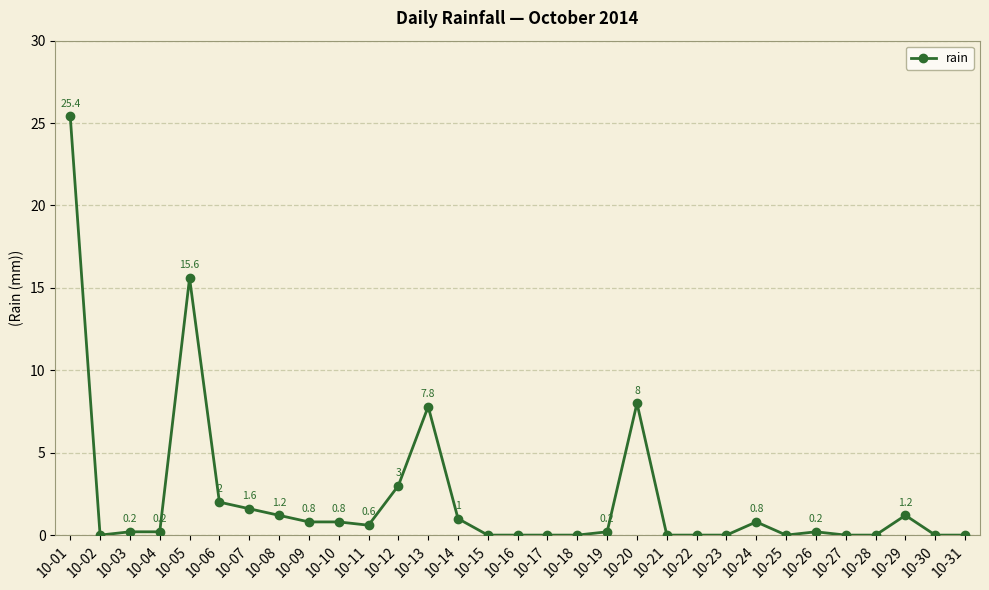

How many distinct data groups are displayed?

1